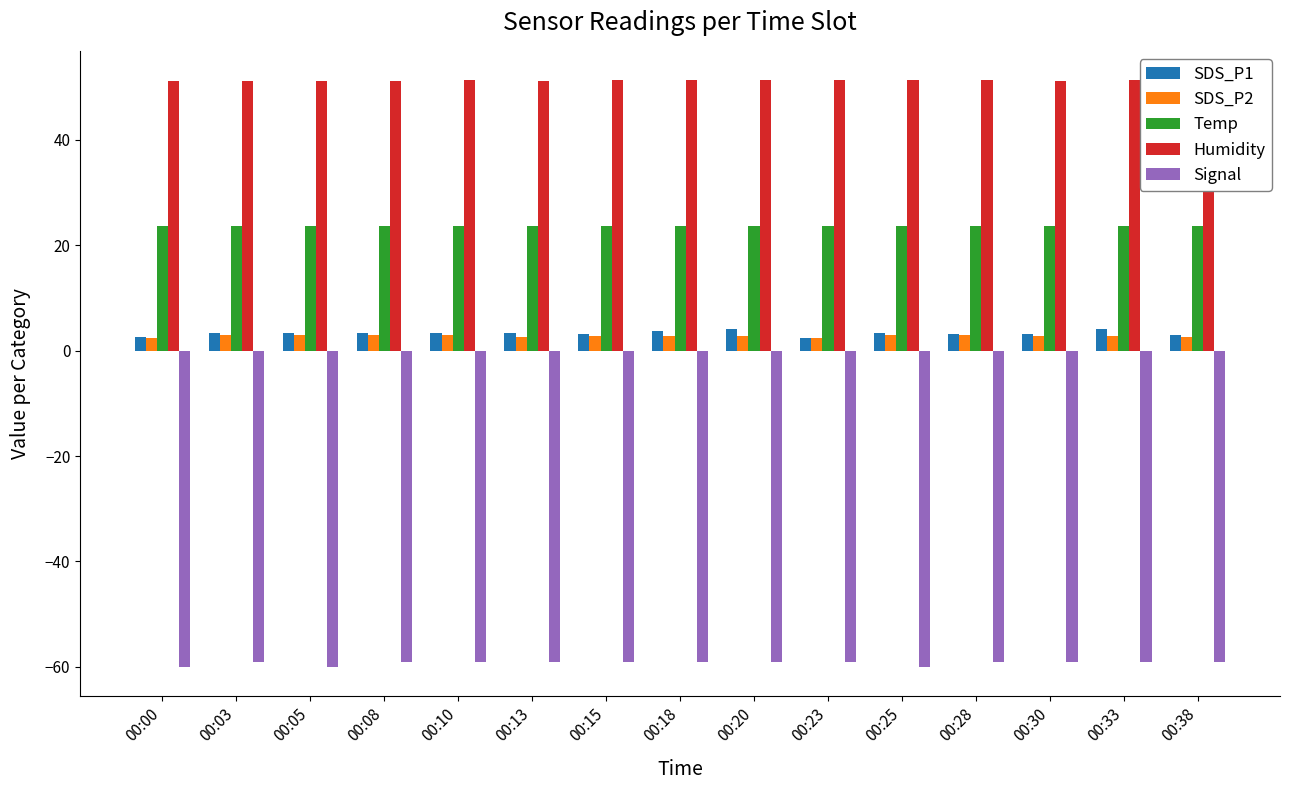

True or false: Temp has a value of 8.5 at 00:23.

False